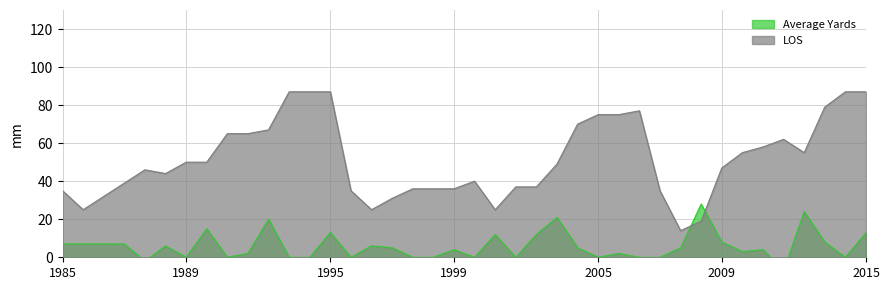

What are all the series names shown in the legend?

Average Yards, LOS